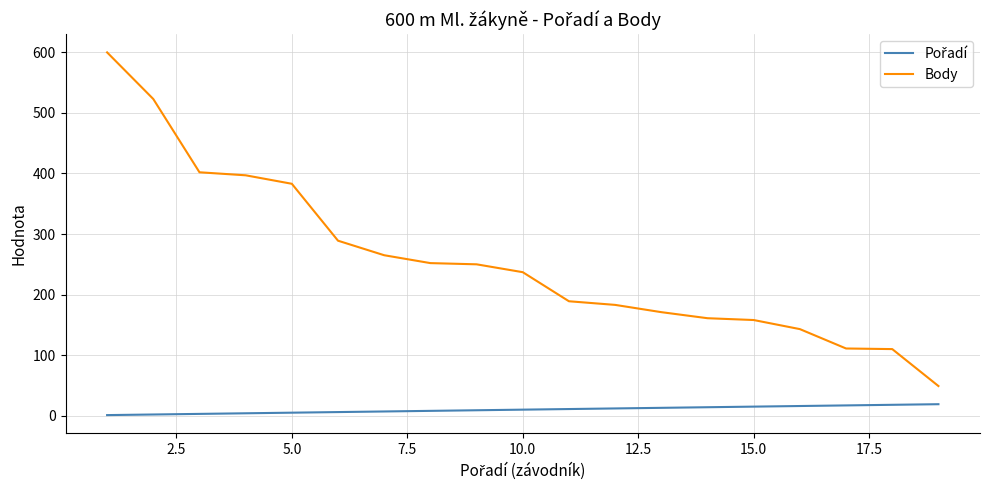

What is the highest value of the Body series?

600